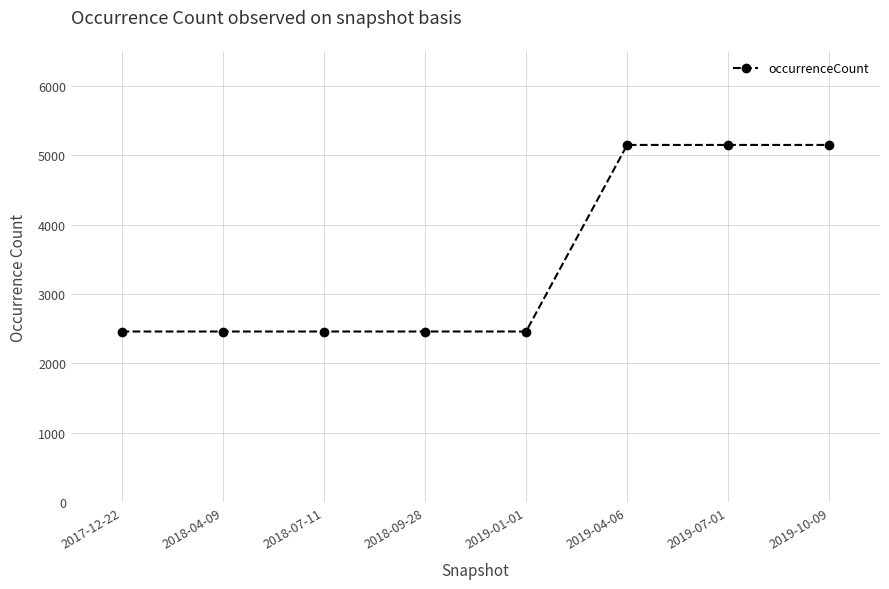

What is the maximum value shown in the chart?

5145